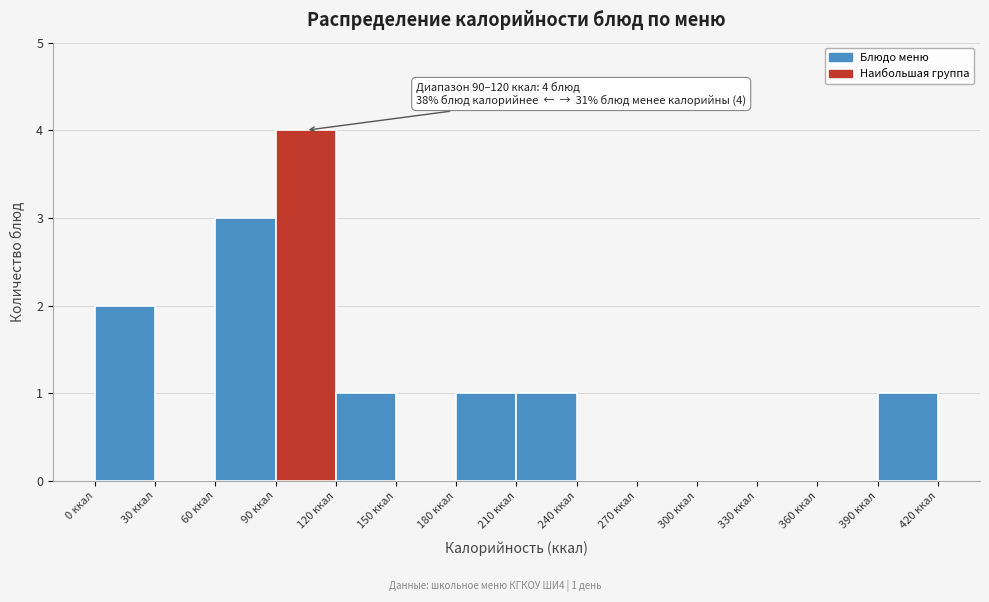

Which range on the x-axis has the tallest bar?

90 to 120